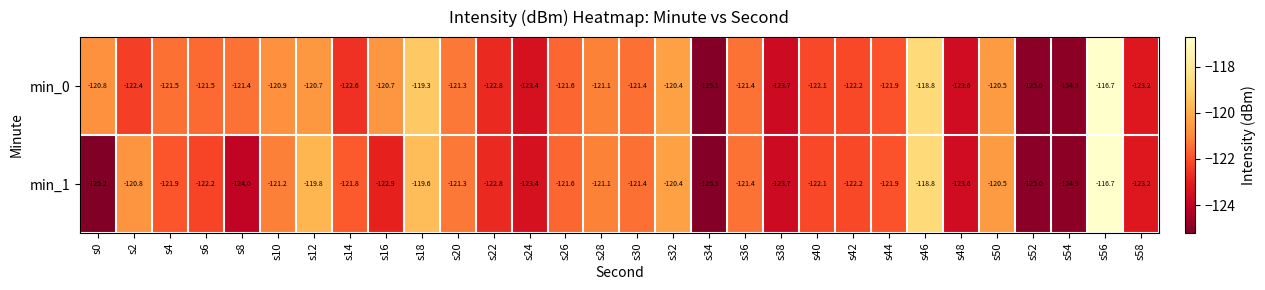

Is it true that min_1 equals -163.1 at s30?

False